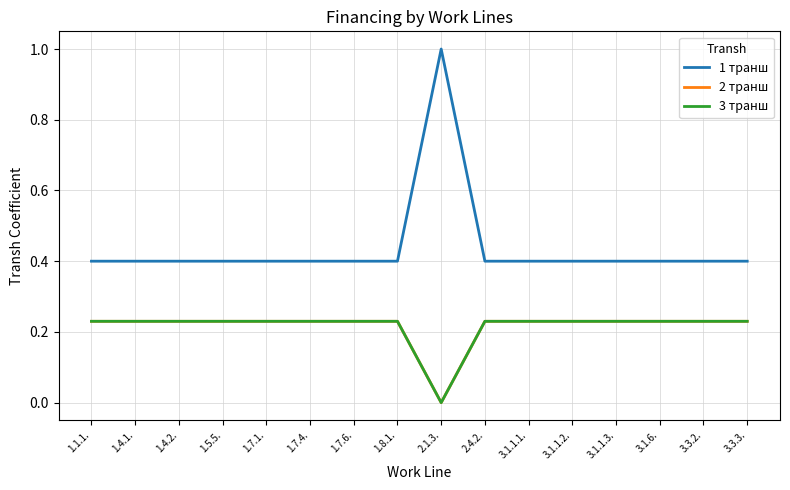

At 2.1.3., list the series in order from smallest to largest.

2 транш, 3 транш, 1 транш